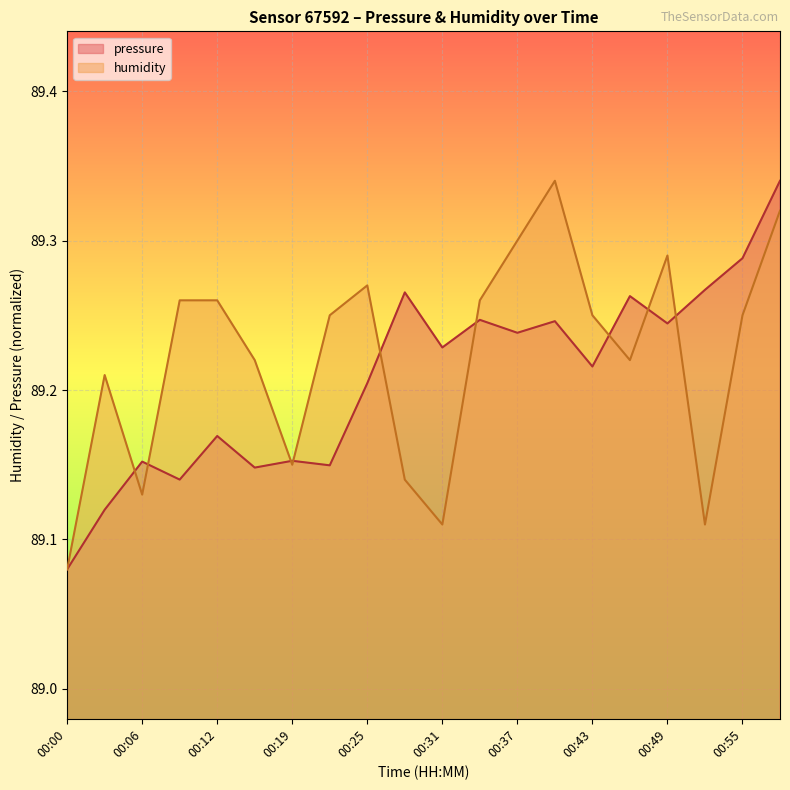

Reading left to right, extract all data points from this chart.

pressure: 89.1	89.1	89.2	89.1	89.2	89.1	89.2	89.1	89.2	89.3	89.2	89.2	89.2	89.2	89.2	89.3	89.2	89.3	89.3	89.3
humidity: 89.1	89.2	89.1	89.3	89.3	89.2	89.2	89.2	89.3	89.1	89.1	89.3	89.3	89.3	89.2	89.2	89.3	89.1	89.2	89.3